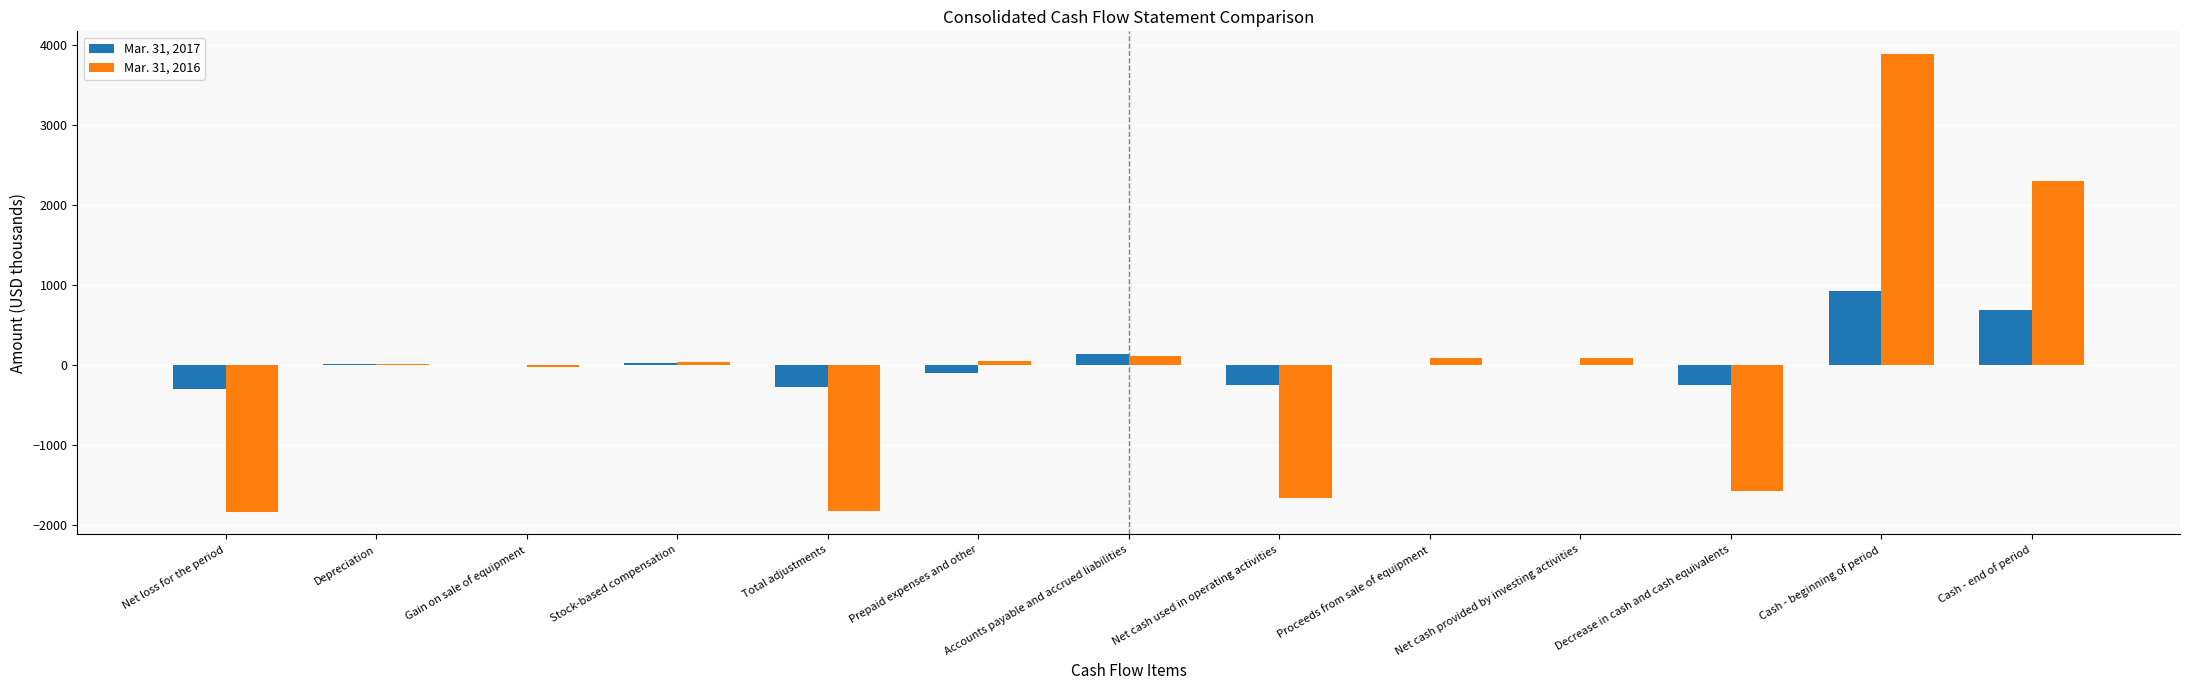

Are the bars grouped side by side (vs. stacked)?

Yes